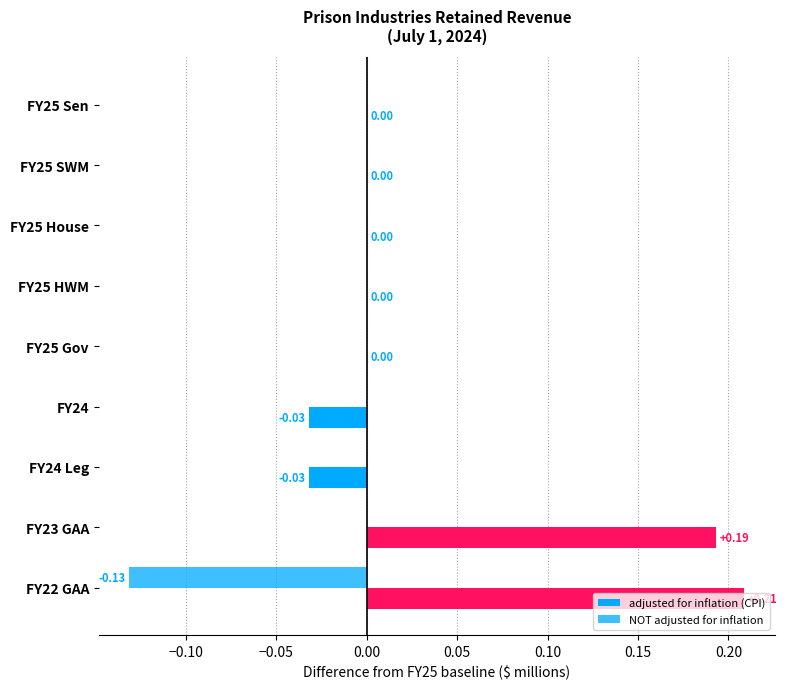

Count the number of data series in this chart.

2